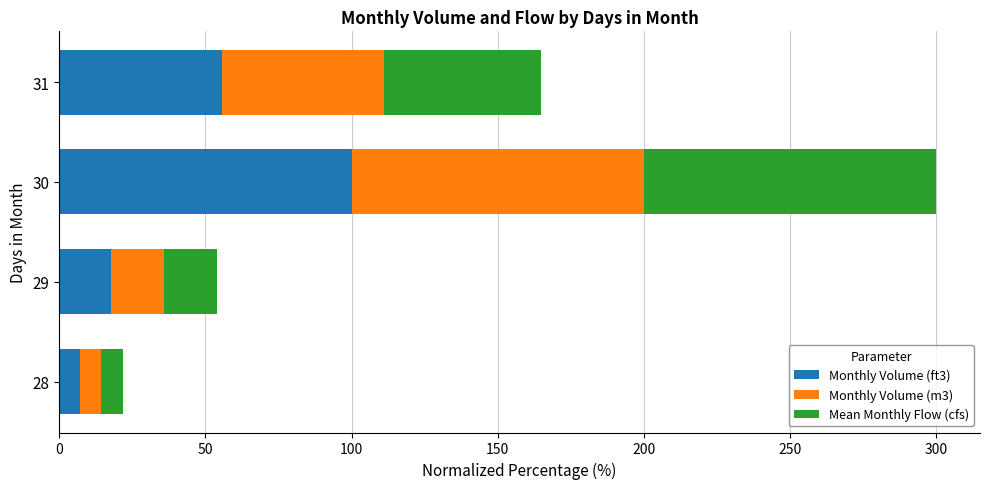

True or false: Monthly Volume (ft3) has a value of 17.8 at 29.

True